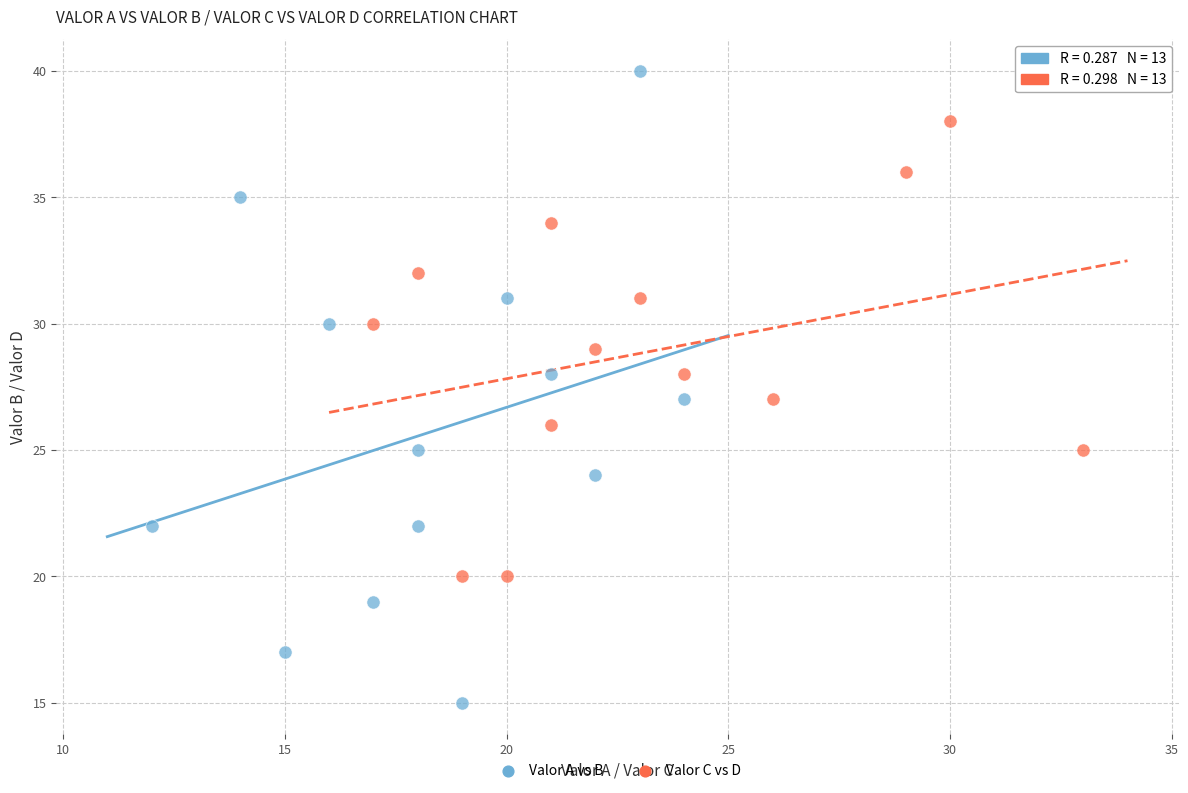

Which series has the widest spread of Y values?

Valor A vs B